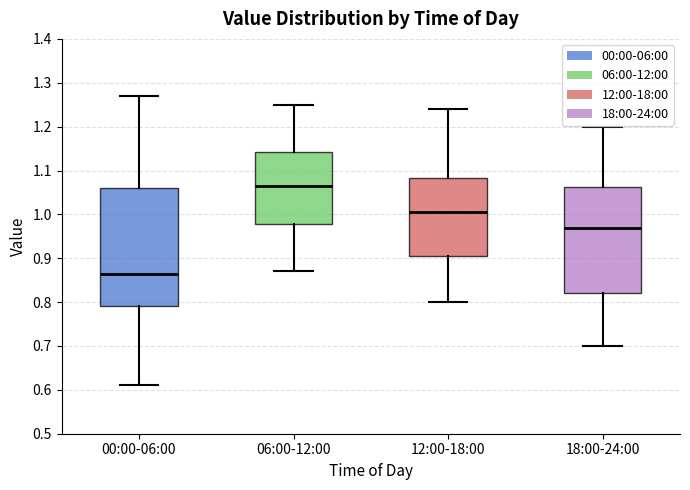

Reading left to right, read every box against the y-axis: the position of its median line, the range the box covers, and the ends of its whiskers. The values are not printed on the chart, so give them approximately, as read against the axis.

00:00-06:00: median 0.87, box 0.79 to 1.06, whiskers 0.61 to 1.27
06:00-12:00: median 1.07, box 0.98 to 1.14, whiskers 0.87 to 1.25
12:00-18:00: median 1.01, box 0.91 to 1.08, whiskers 0.80 to 1.24
18:00-24:00: median 0.97, box 0.82 to 1.06, whiskers 0.70 to 1.20